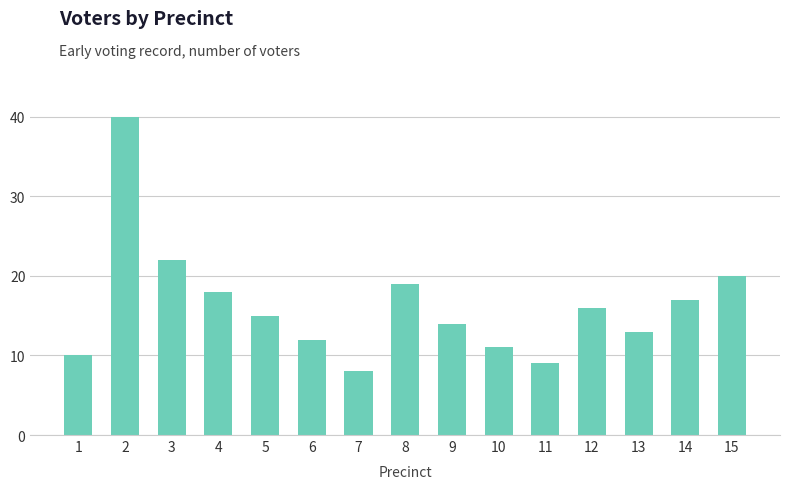

Reading left to right, transcribe all the data shown in this chart.

10	40	22	18	15	12	8	19	14	11	9	16	13	17	20